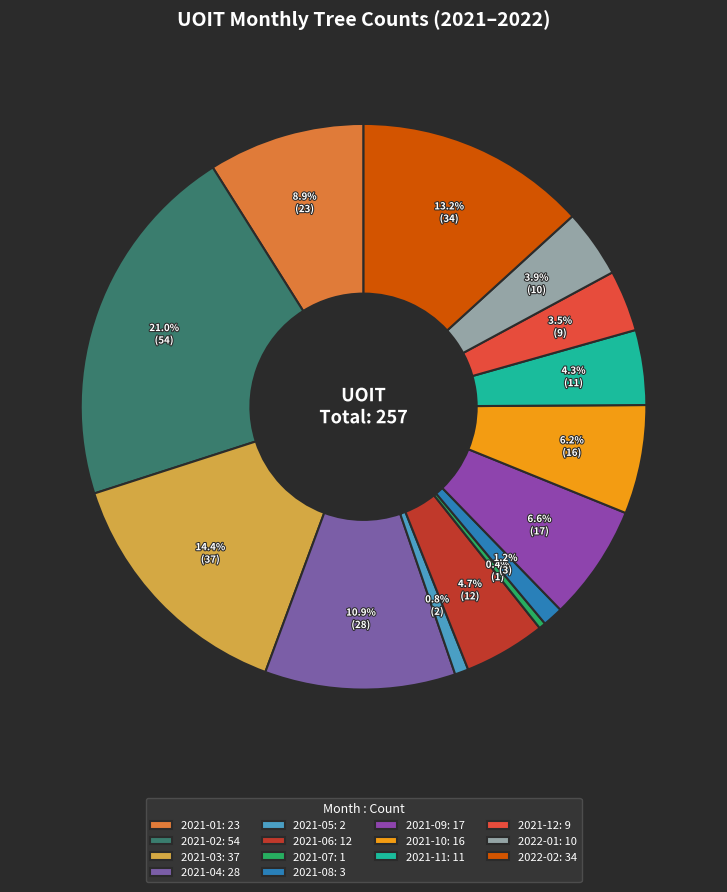

To the nearest percent, what portion does 2021-06 represent?

5%